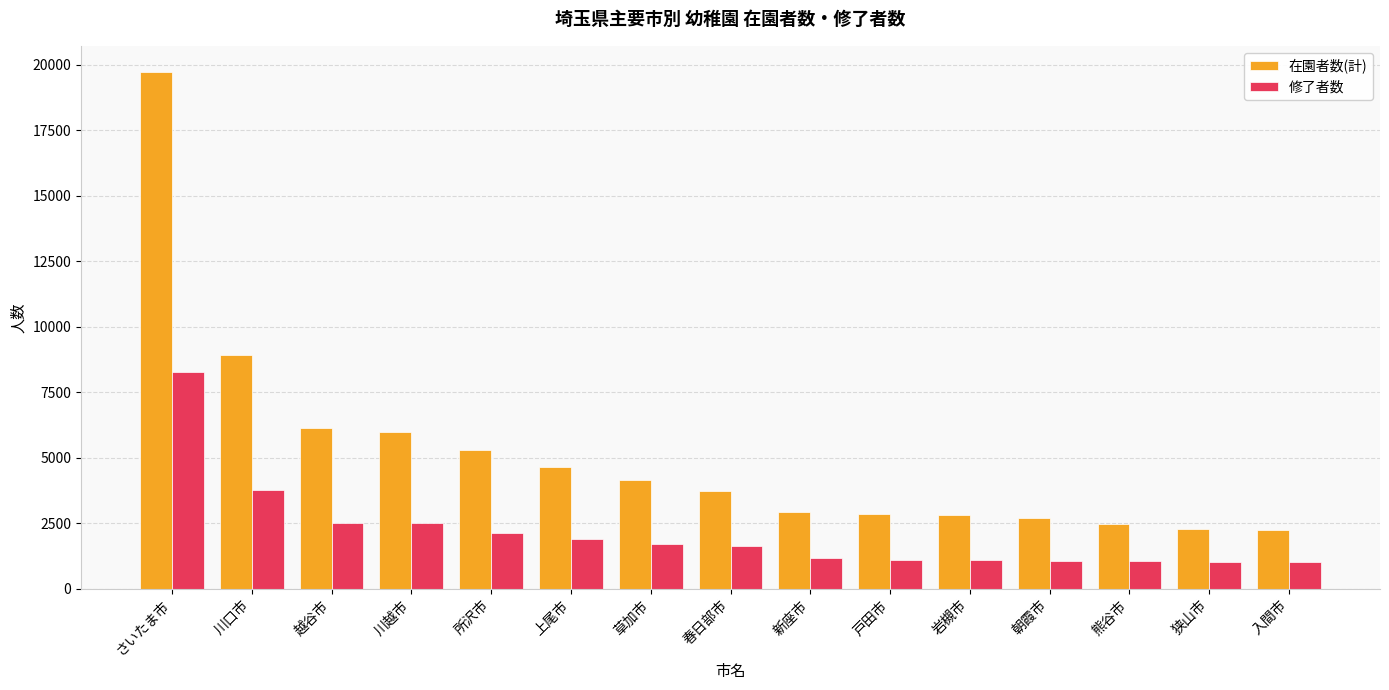

The 修了者数 series shows 1652 at 狭山市. True or false?

False